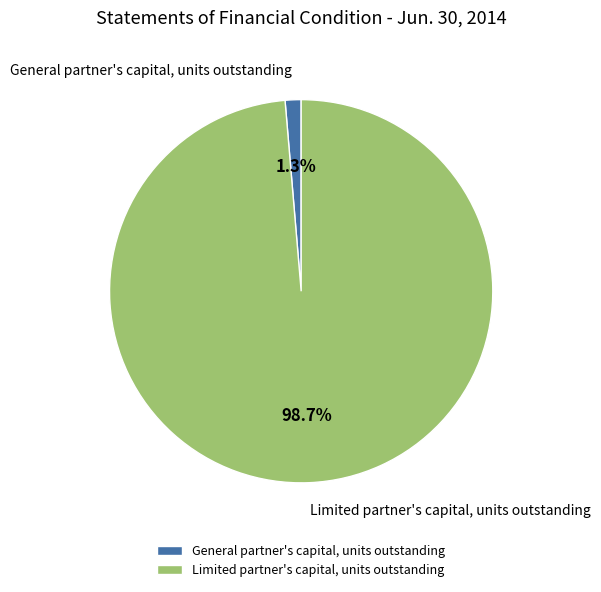

Rank the categories by value from highest to lowest.

Limited partner's capital, units outstanding, General partner's capital, units outstanding